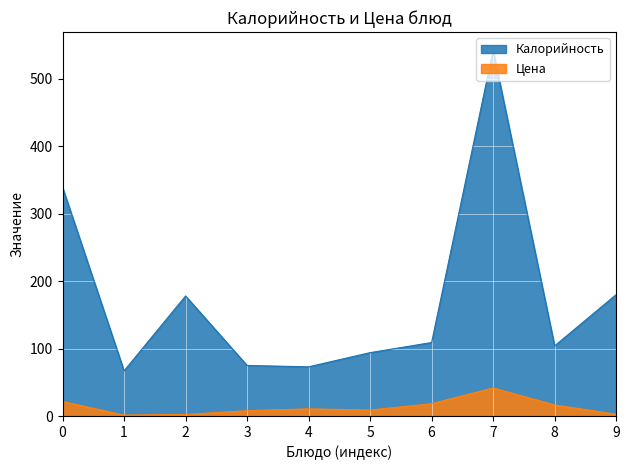

What is the difference between the second highest and second lowest values in the Калорийность series?

266.0